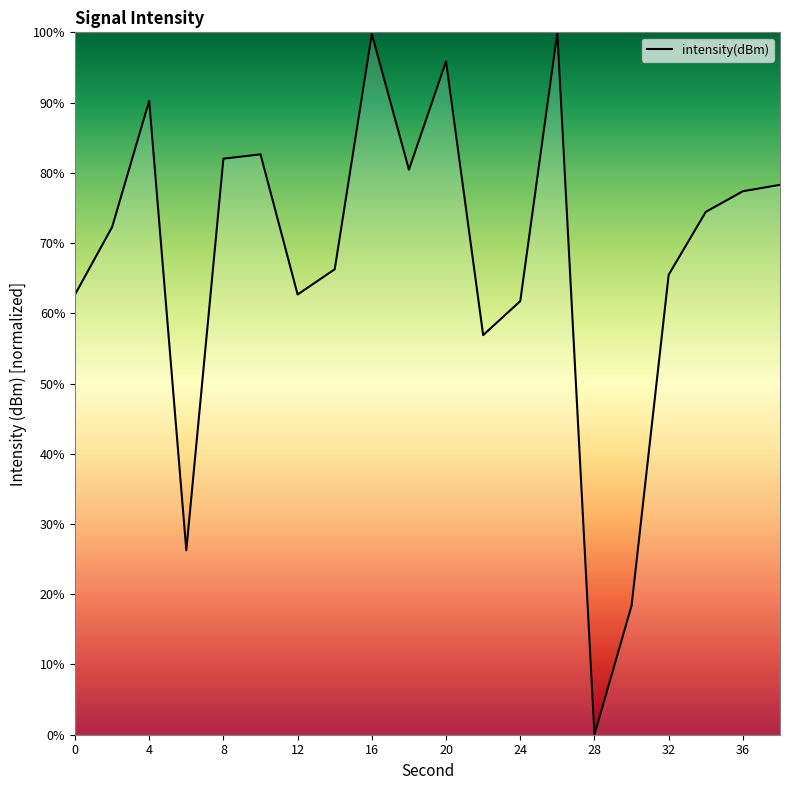

How many lines are shown in the chart?

1